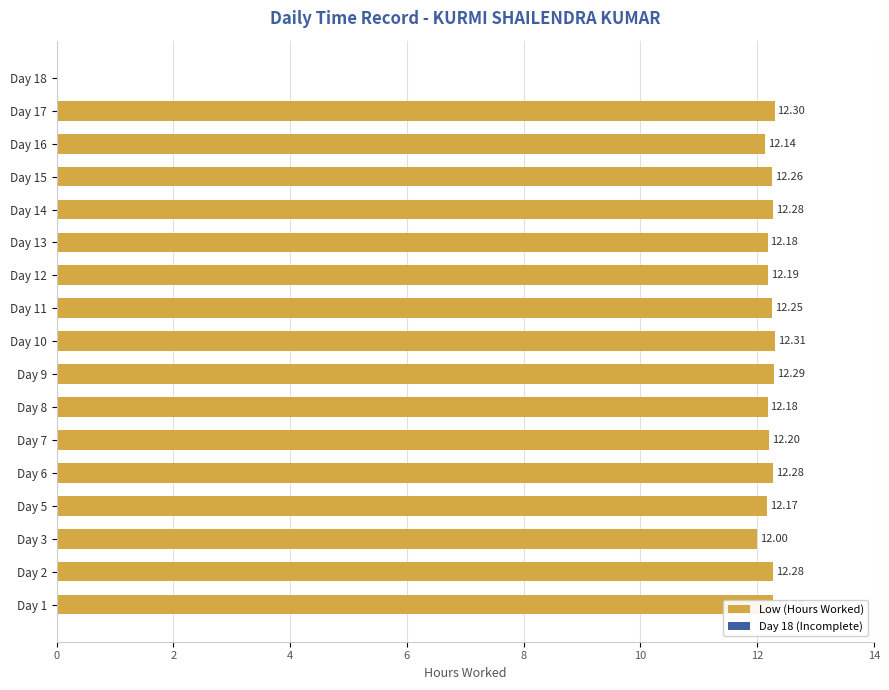

Count the number of data series in this chart.

1